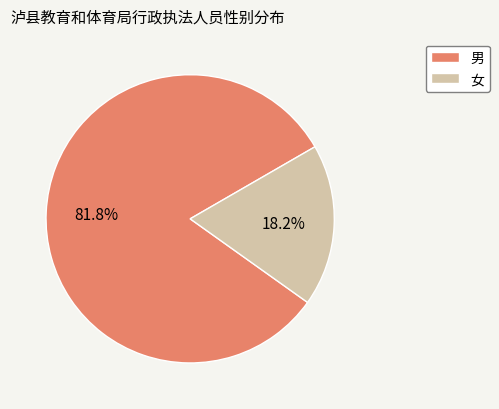

Combined, what portion of the pie is 男 and 女?

100.0%